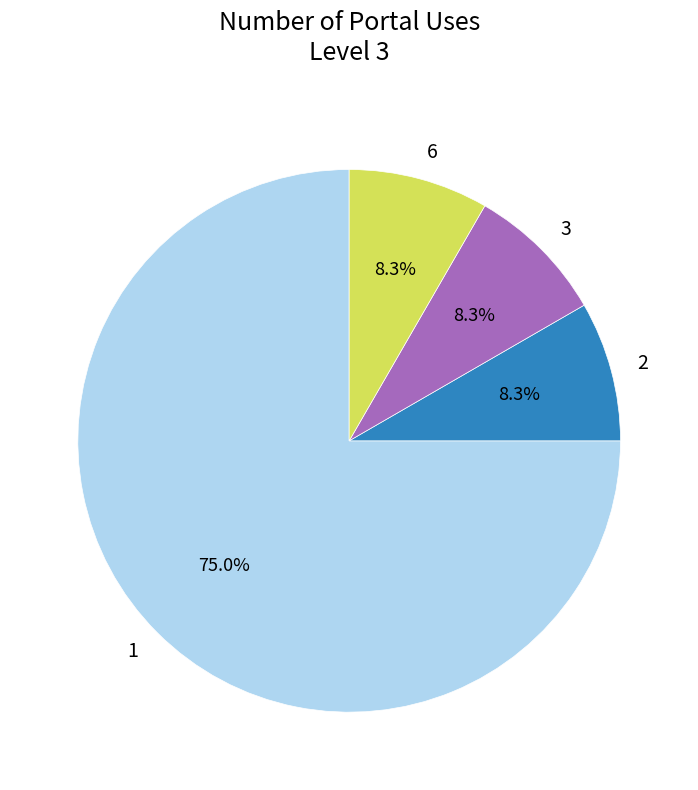

Does 3 account for over 50% of the chart?

No